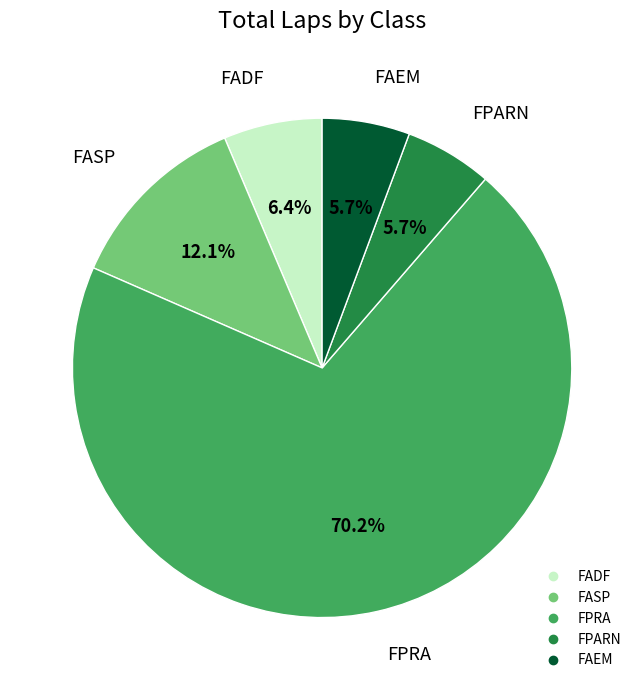

Is there a majority slice in this chart?

Yes